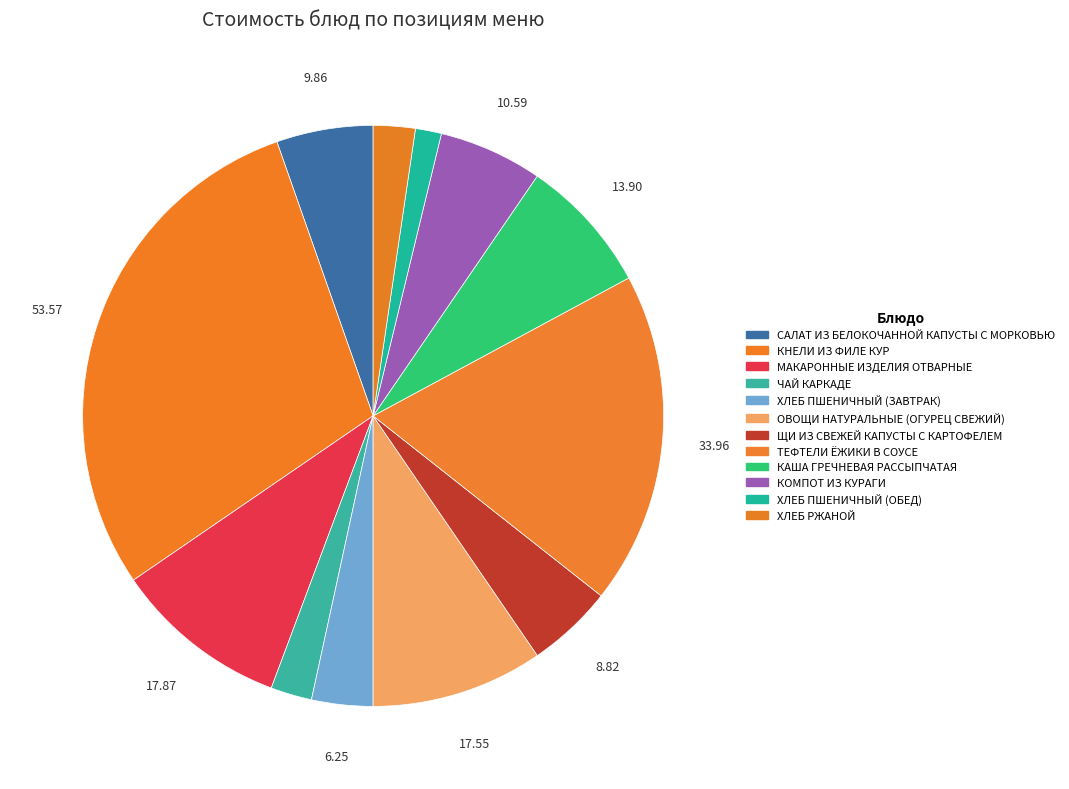

How many slices are in this pie chart?

12